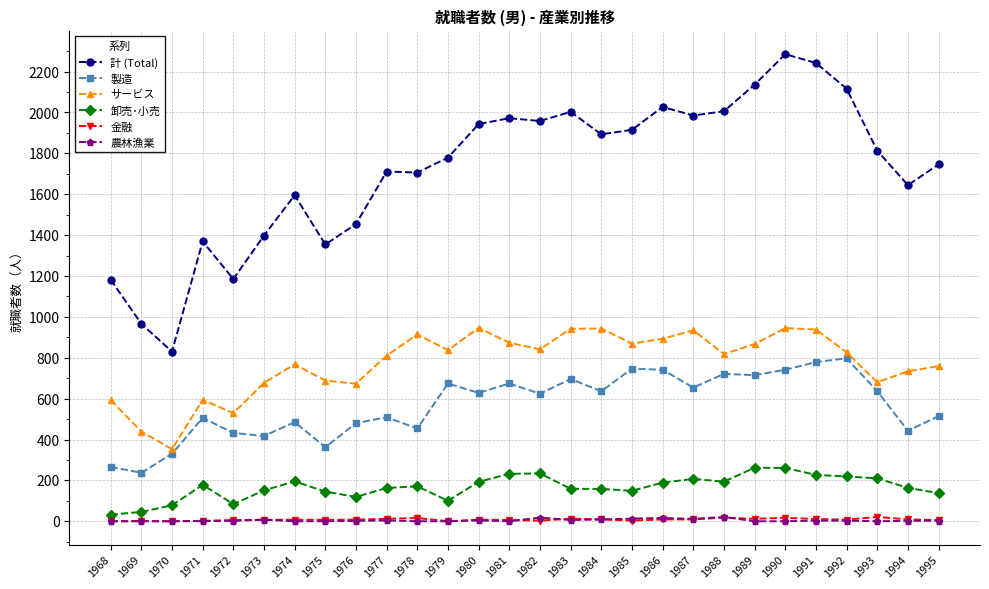

Does the chart display data point markers on the line(s)?

Yes